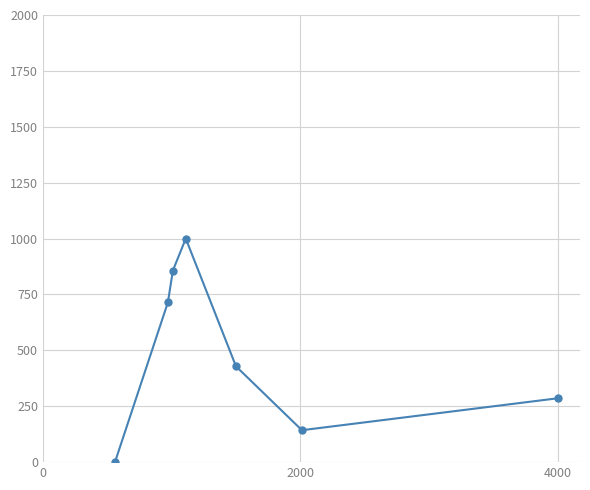

What is the maximum value shown in the chart?

1000.0